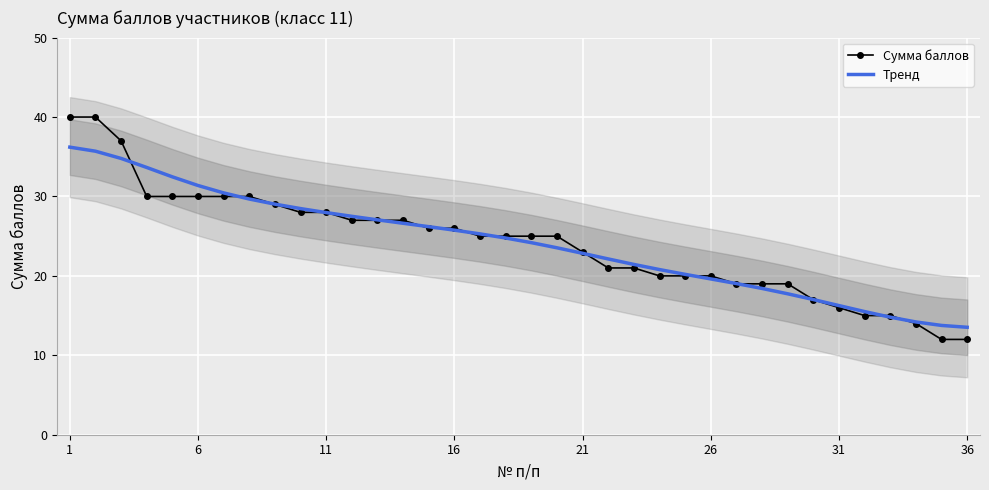

What is the highest value of the Тренд series?

36.2